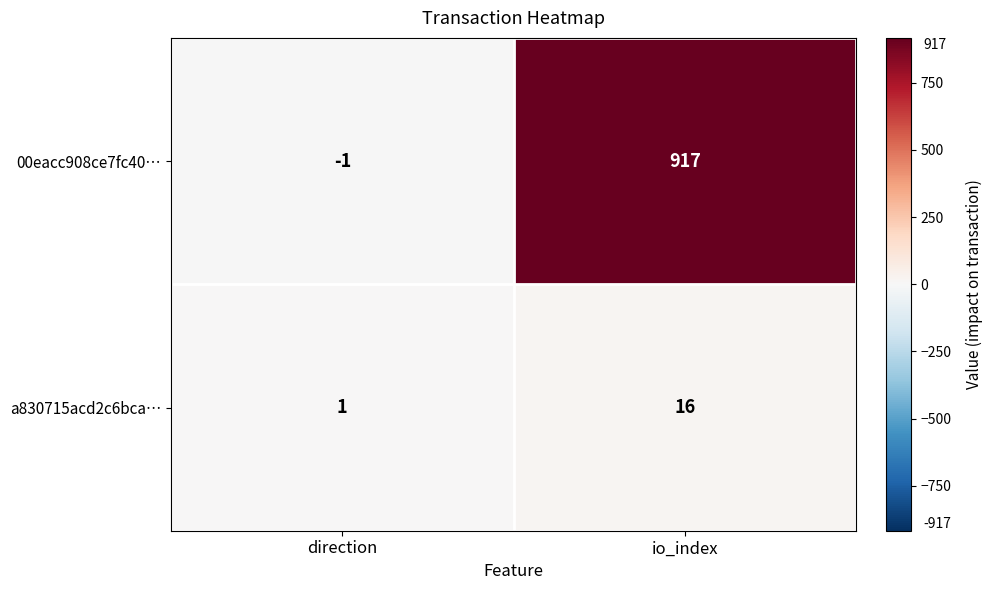

The a830715acd2c6bca… series shows 16 at io_index. True or false?

True